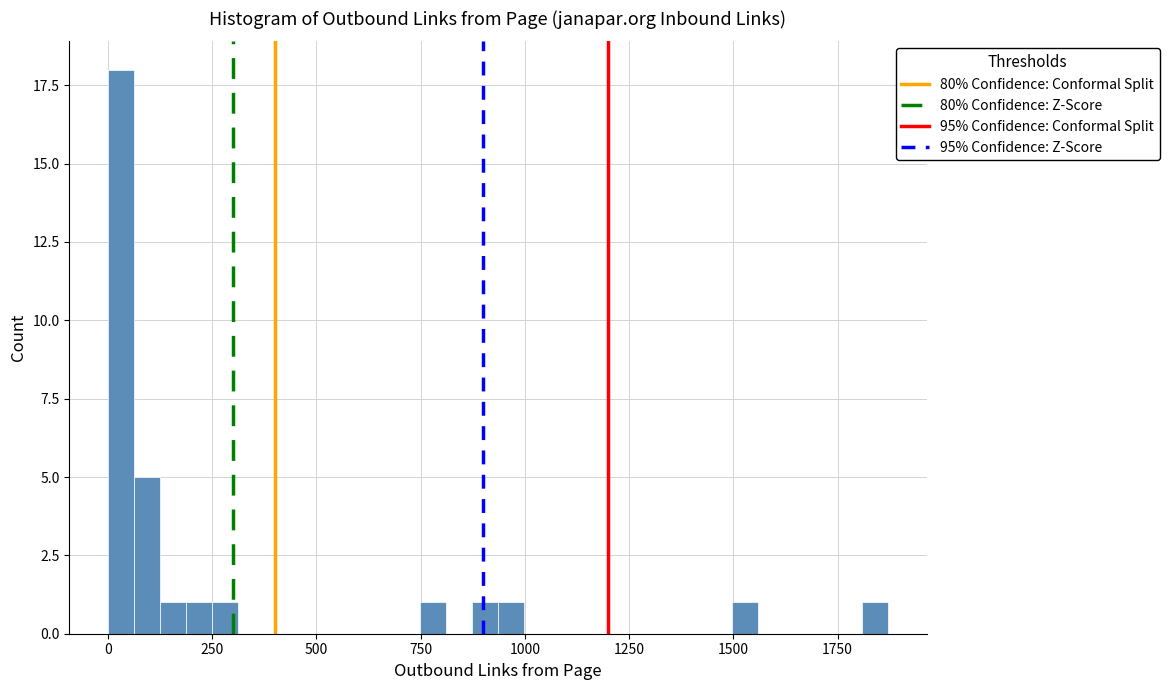

Around what value on the x-axis is the tallest bar? Give the approximate position of its centre, as read against the axis.

50